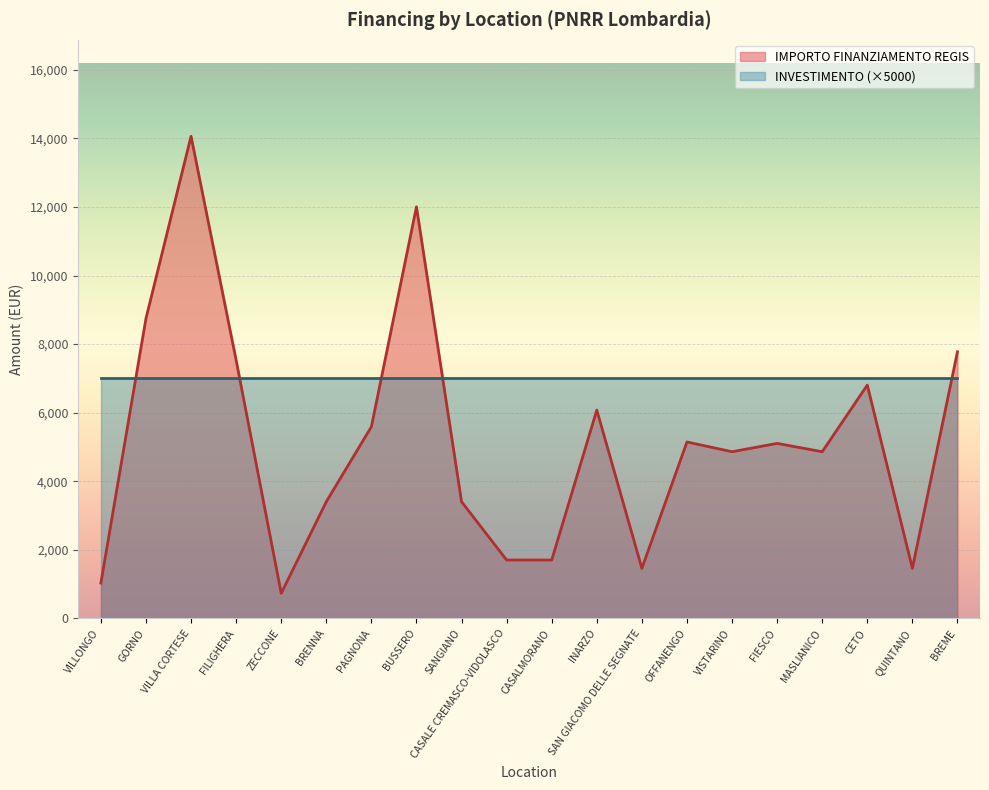

Approximately how many times larger is the value at SAN GIACOMO DELLE SEGNATE compared to FIESCO?

0.3